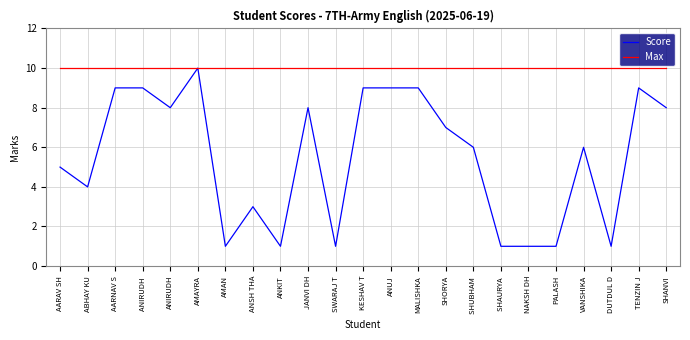

Which series has the largest total across all categories?

Max